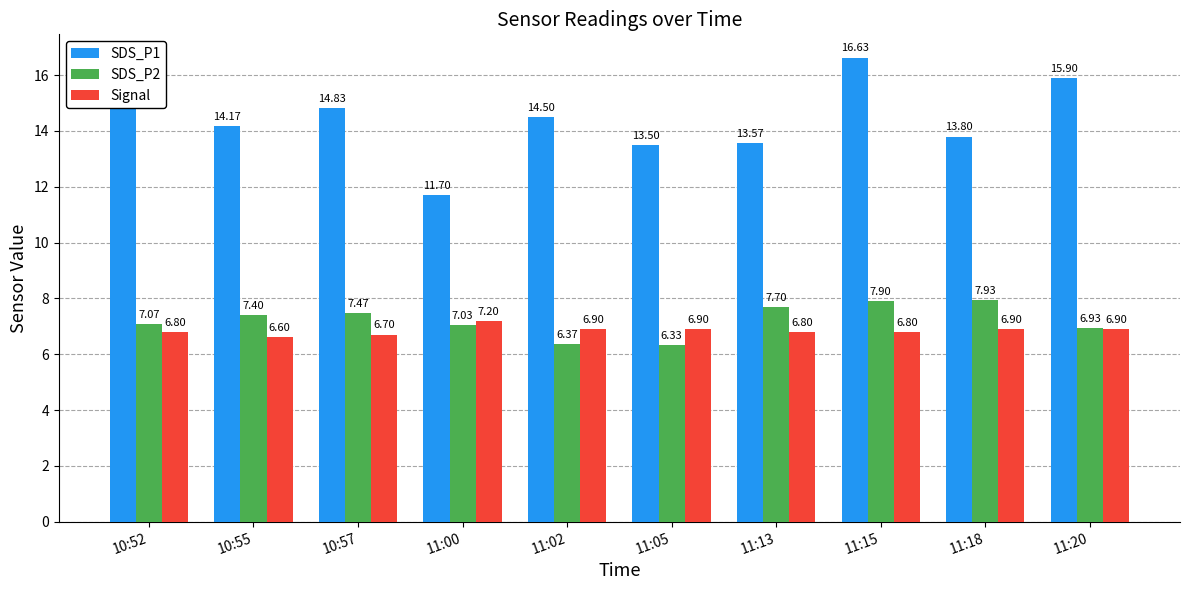

At how many categories does at least one series exceed 15?

2